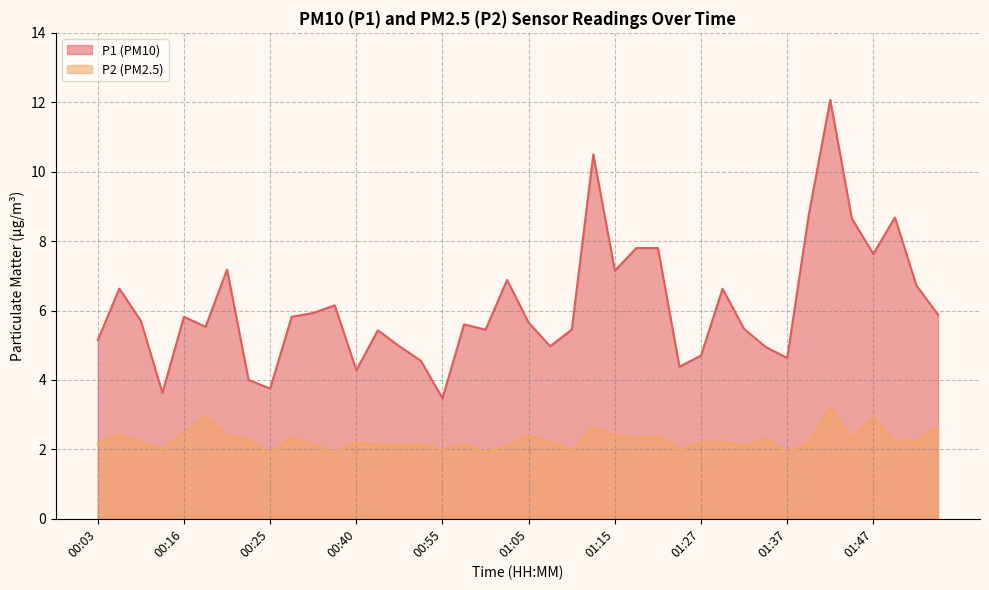

Reading right to left, extract all data points from this chart.

P1: 5.9	6.7	8.7	7.6	8.7	12.1	8.8	4.6	5.0	5.5	6.6	4.7	4.4	7.8	7.8	7.2	10.5	5.5	5.0	5.7	6.9	5.5	5.6	3.5	4.5	5.0	5.4	4.3	6.2	5.9	5.8	3.8	4.0	7.2	5.5	5.8	3.6	5.7	6.6	5.2
P2: 2.6	2.2	2.2	2.9	2.3	3.2	2.2	1.9	2.3	2.1	2.2	2.2	2.0	2.4	2.3	2.4	2.6	1.9	2.2	2.4	2.1	1.9	2.1	2.0	2.1	2.1	2.1	2.2	1.9	2.1	2.4	1.9	2.2	2.4	3.0	2.5	2.0	2.2	2.4	2.2